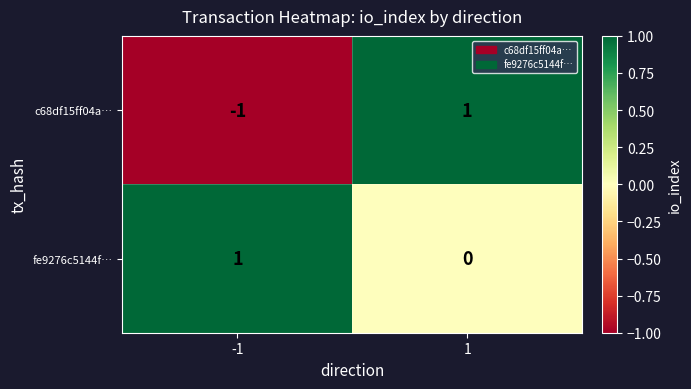

Rank the categories by fe9276c5144f… value from highest to lowest.

-1, 1